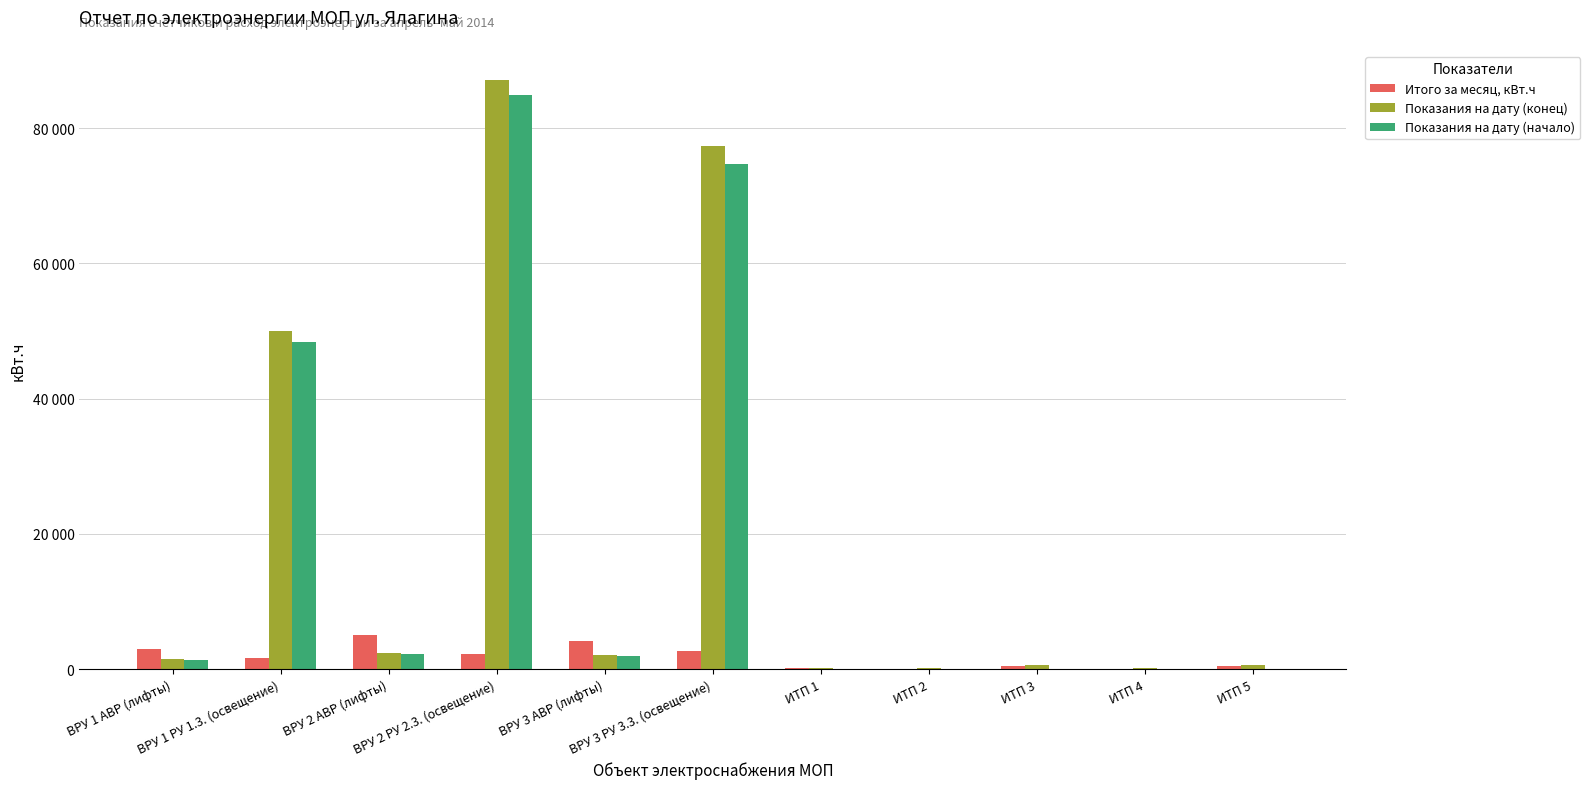

At which label does Показания на дату (начало) reach its minimum?

ИТП 2